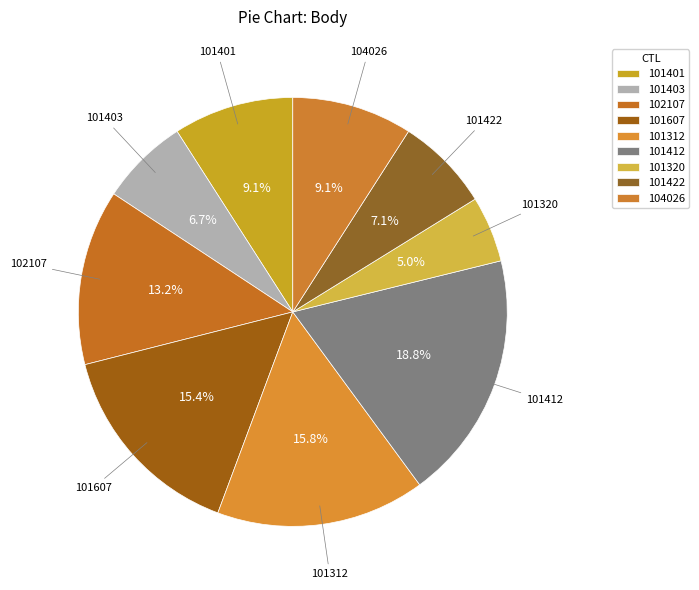

How many slices are in this pie chart?

9